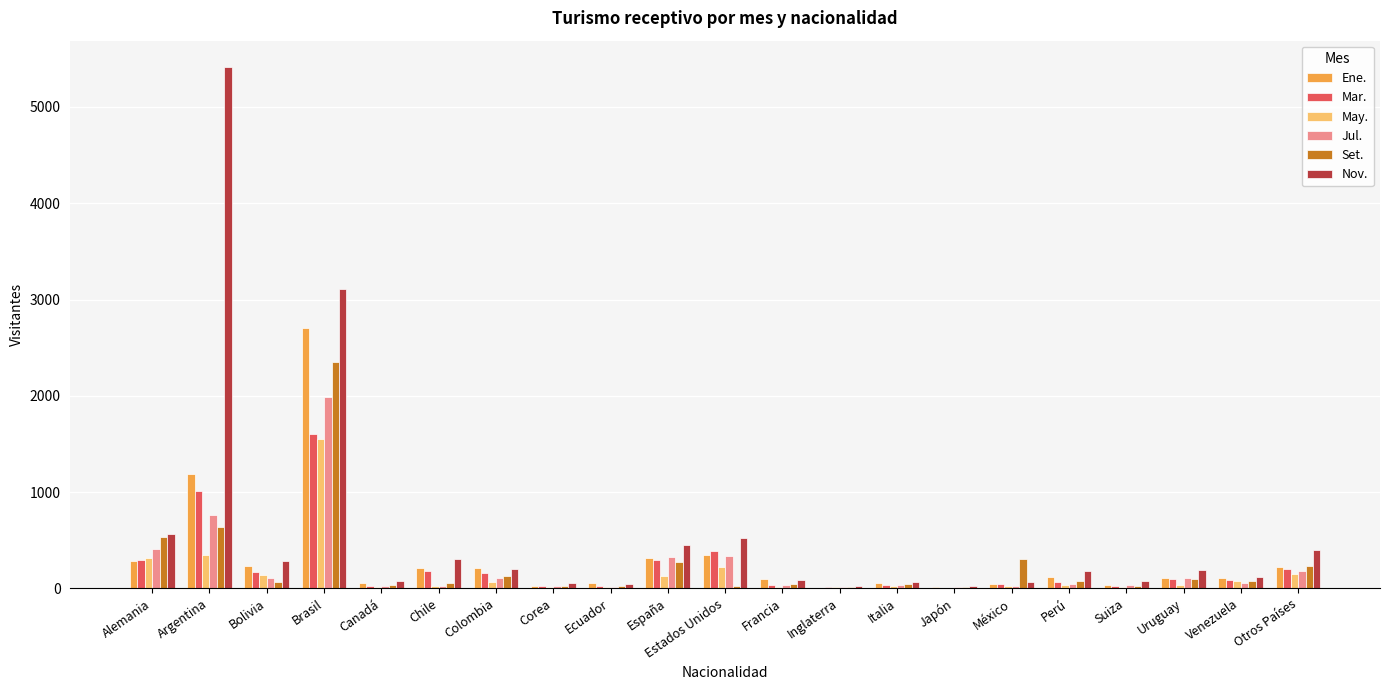

How many distinct data groups are displayed?

6